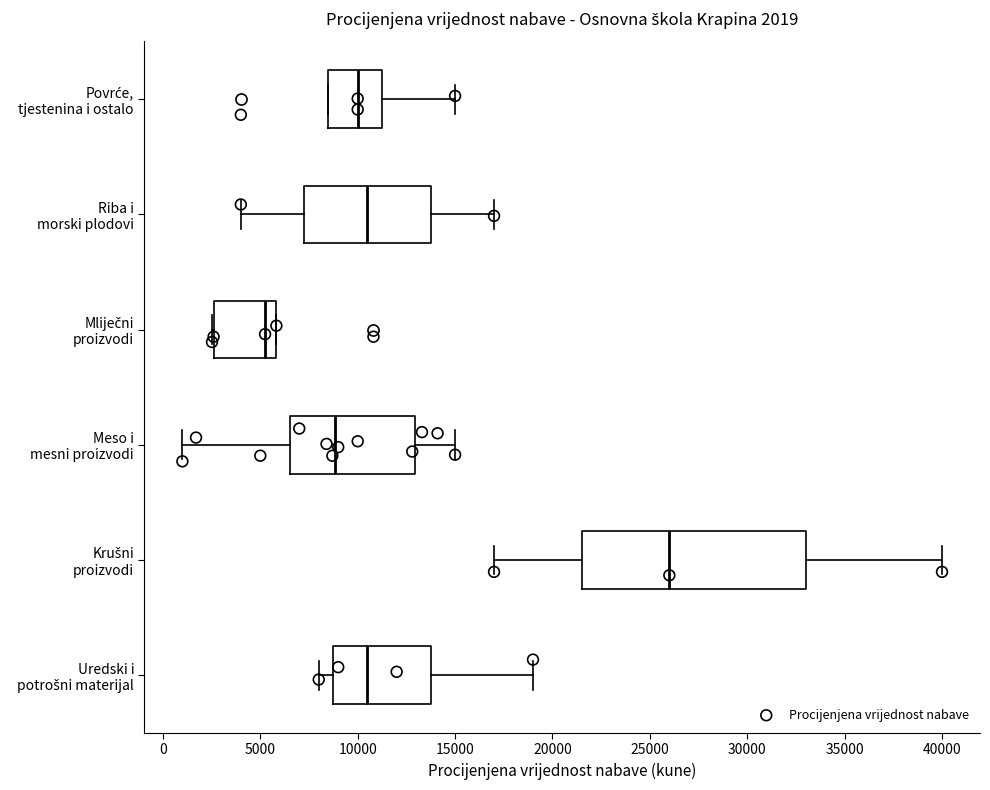

Which box is the widest, from its left edge to its right edge?

Krušni proizvodi